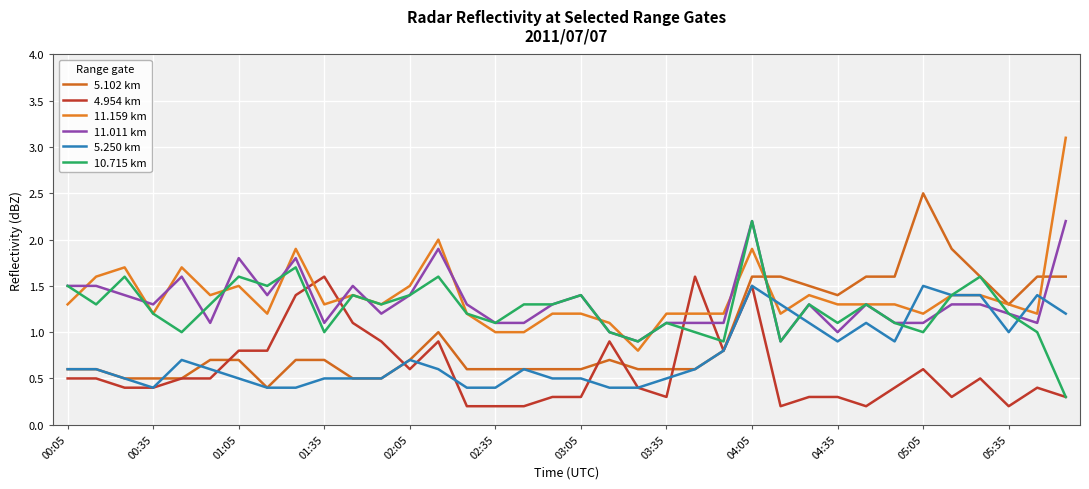

What are all the series names shown in the legend?

5.102 km, 4.954 km, 11.159 km, 11.011 km, 5.250 km, 10.715 km